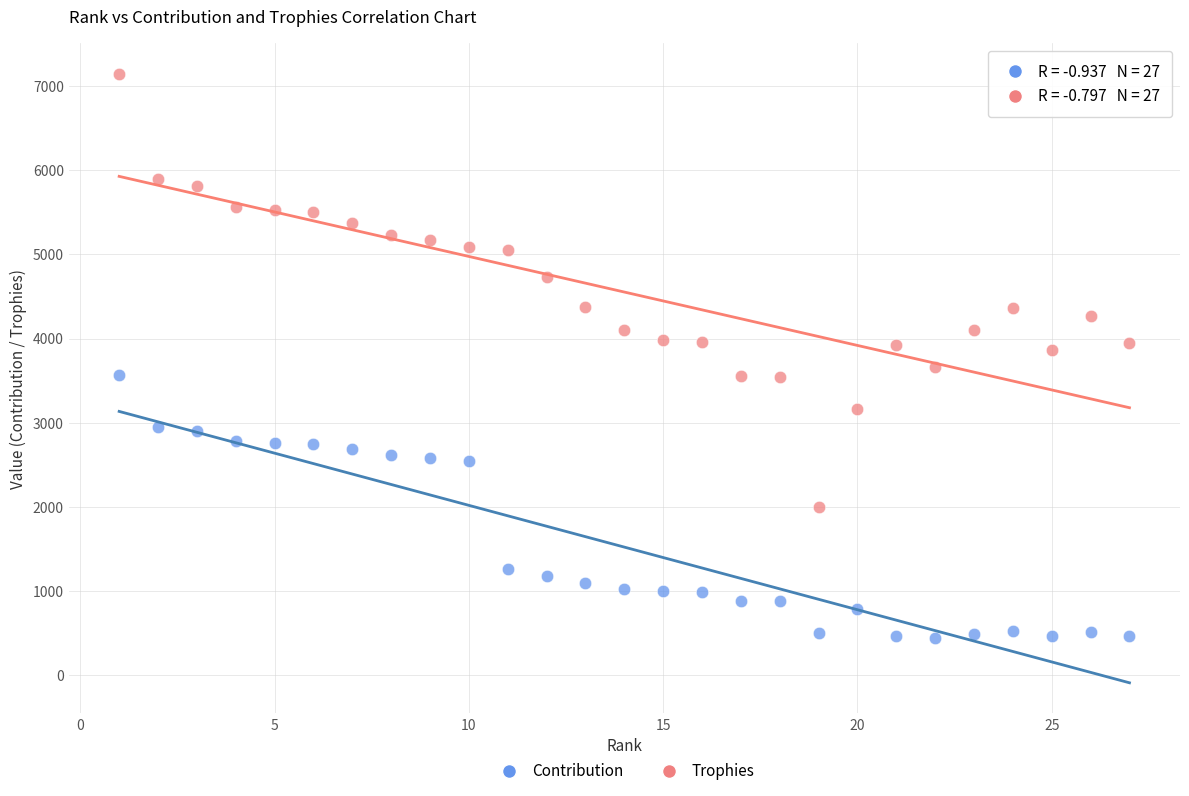

Which series has the largest Y range (max minus min)?

Trophies